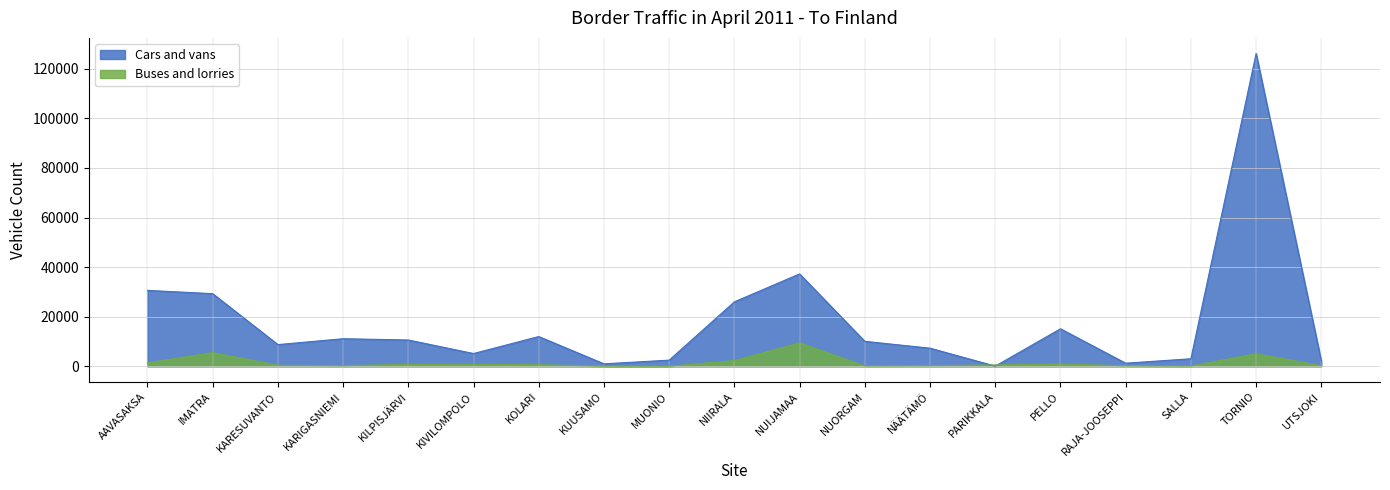

Reading left to right, extract all data points from this chart.

Cars and vans: 30609	29284	8730	11108	10588	5127	11981	970	2463	25997	37257	10050	7290	39	15107	1226	3016	126188	2125
Buses and lorries: 1372	5484	380	216	806	794	612	37	16	2278	9428	135	245	509	921	181	99	5037	195